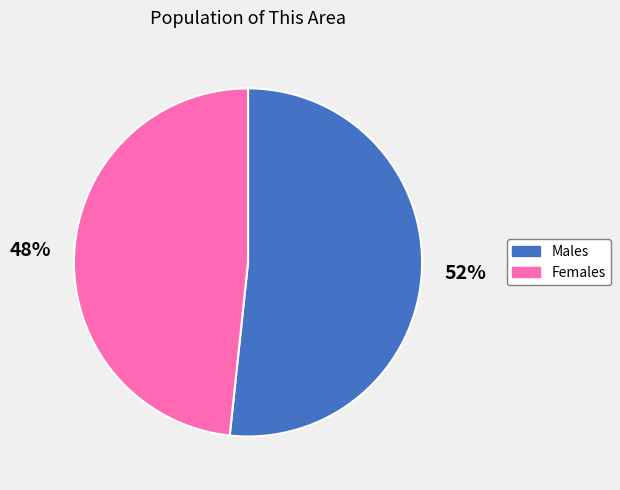

To the nearest percent, what is the average slice percentage?

50%